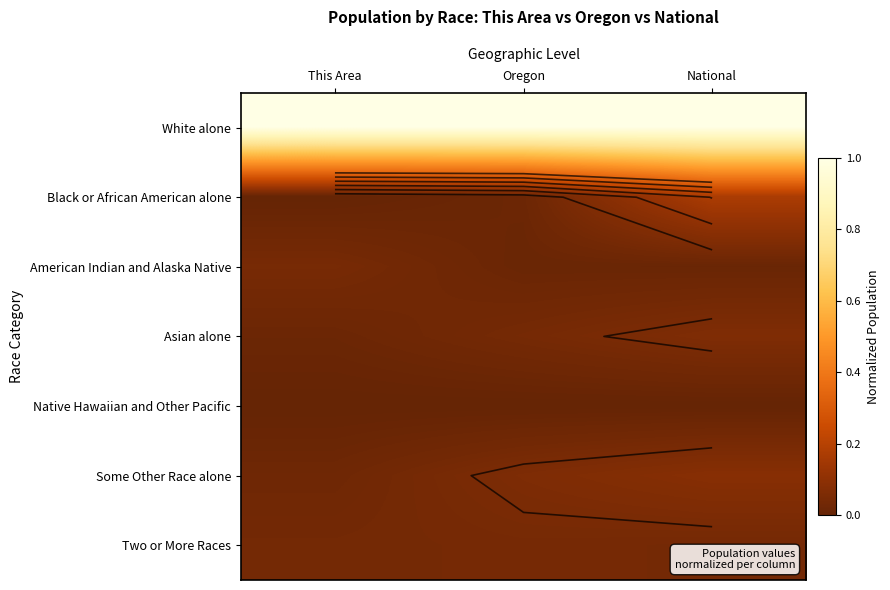

The American Indian and Alaska Native series shows 0.0 at This Area. True or false?

True